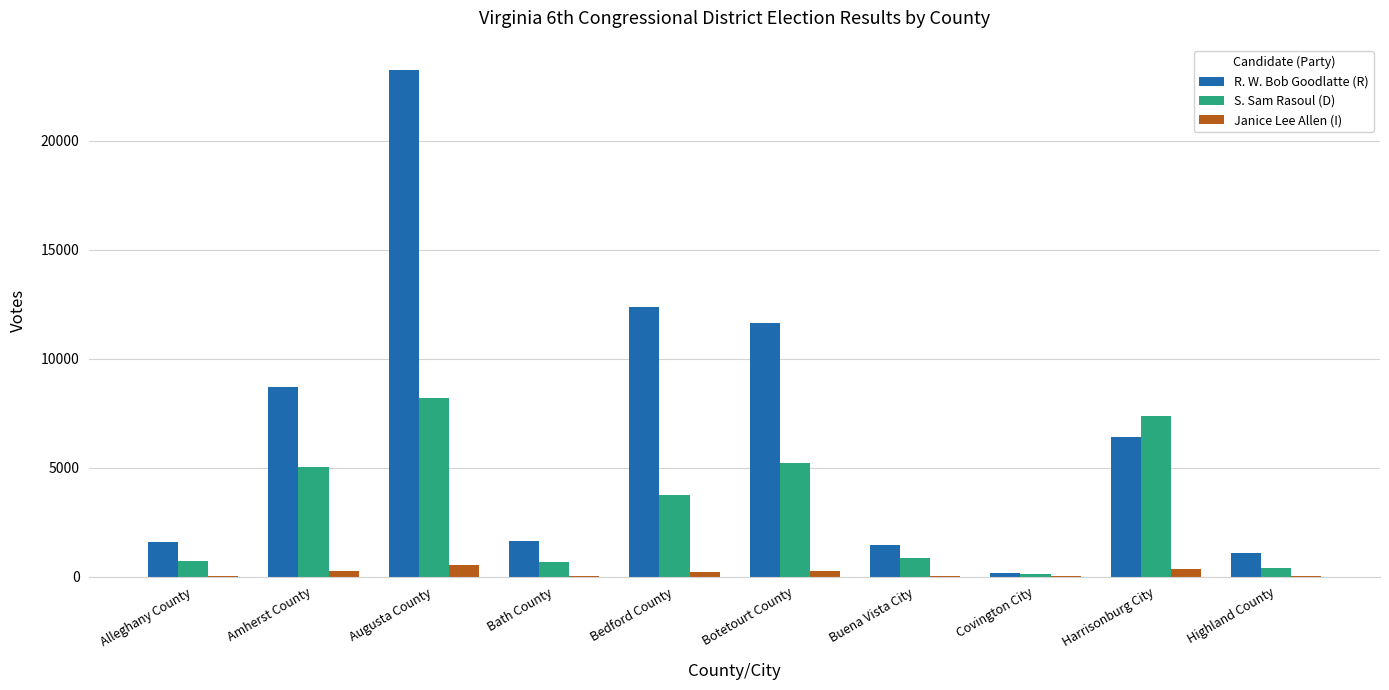

How many data points does each series have?

10